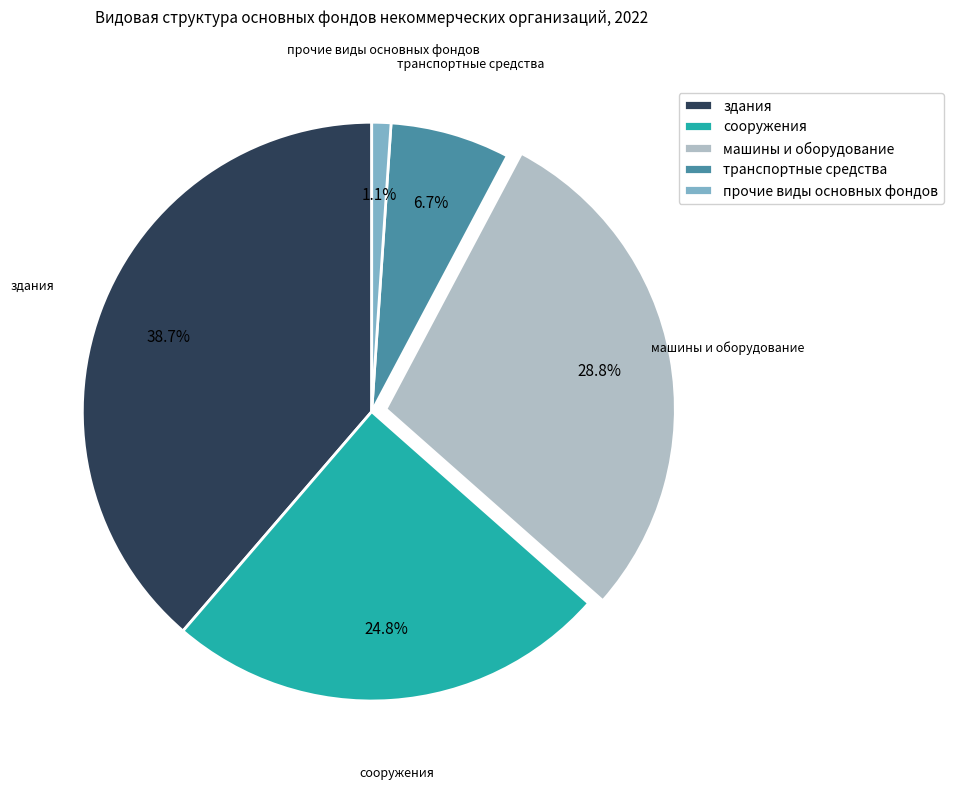

What is the largest slice in the pie chart?

здания